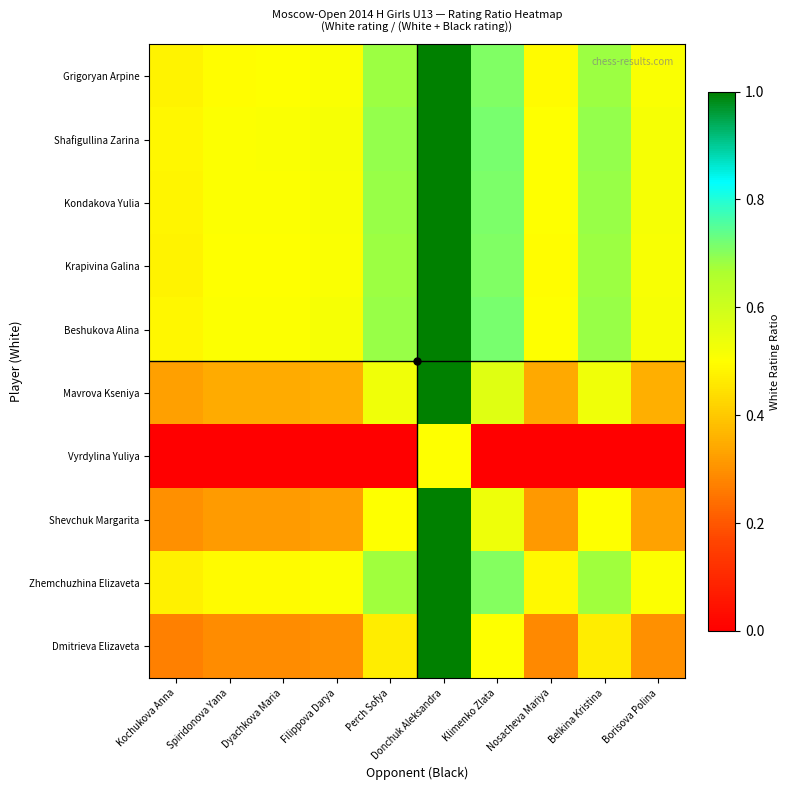

Which series has the largest total across all categories?

Shafigullina Zarina